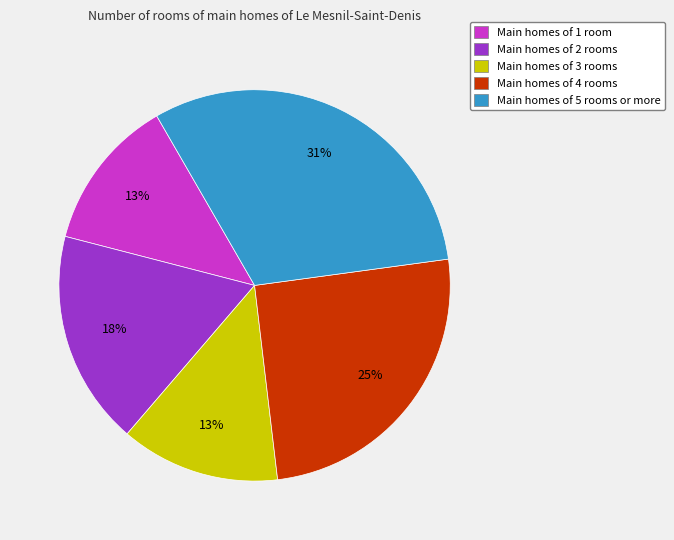

True or false: Main homes of 5 rooms or more accounts for 31% of the total.

True